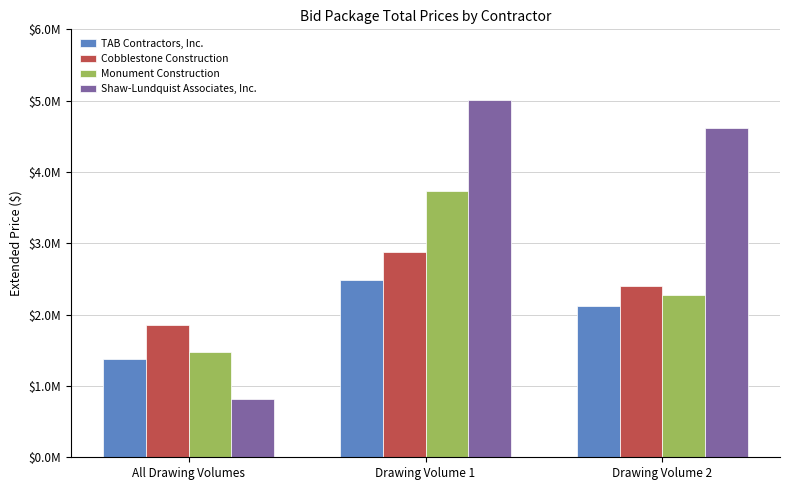

What is the difference between the Shaw-Lundquist Associates, Inc. values at Drawing Volume 1 and Drawing Volume 2?

395135